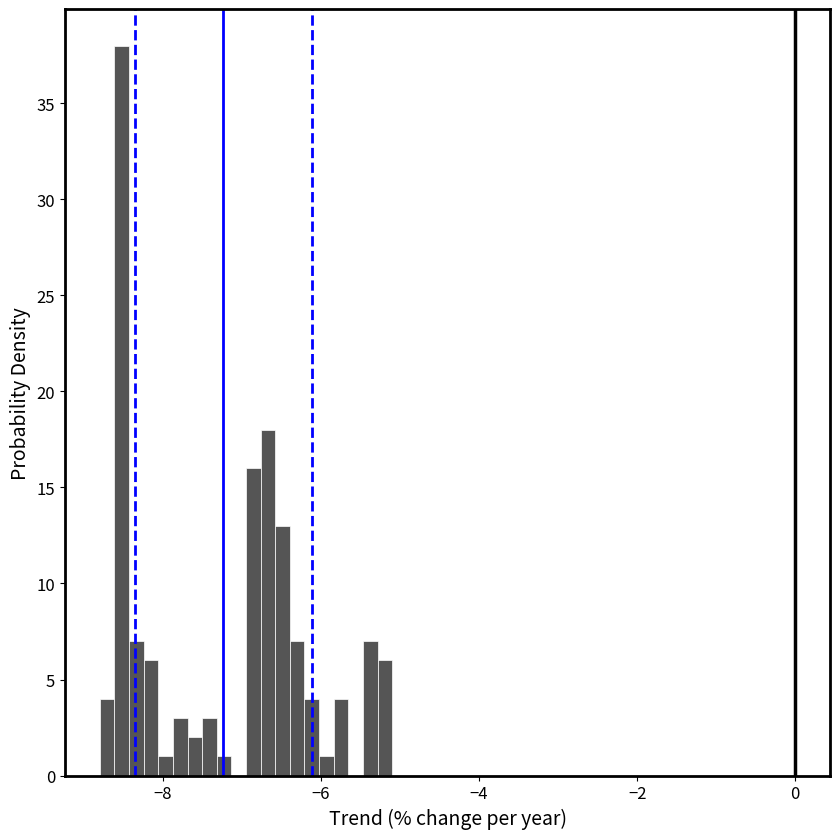

Around what value on the x-axis is the tallest bar? Give the approximate position of its centre, as read against the axis.

-8.6